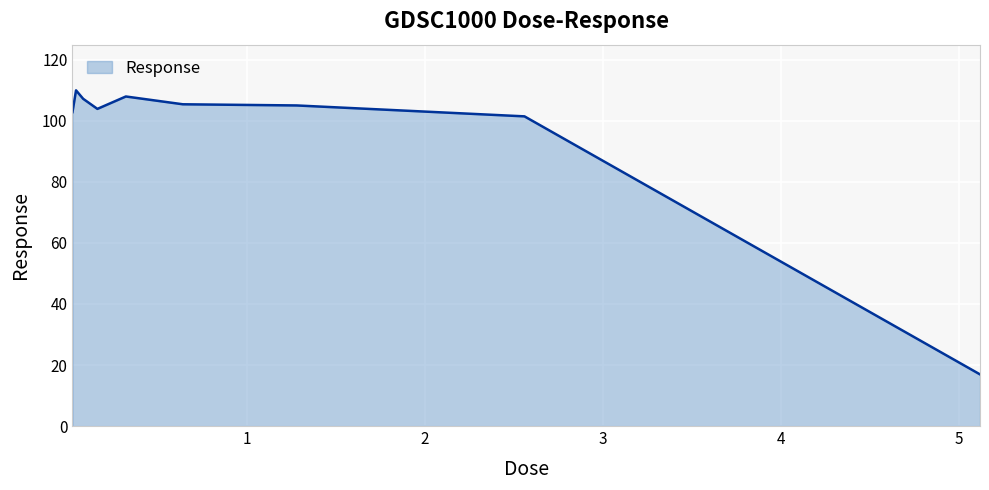

What is the greatest value displayed?

110.0